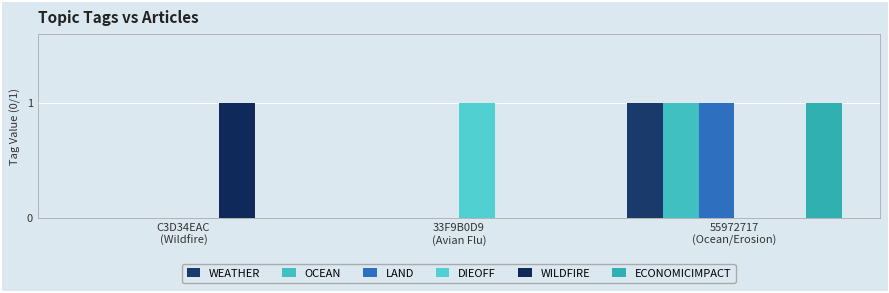

How many categories are shown in the chart?

3